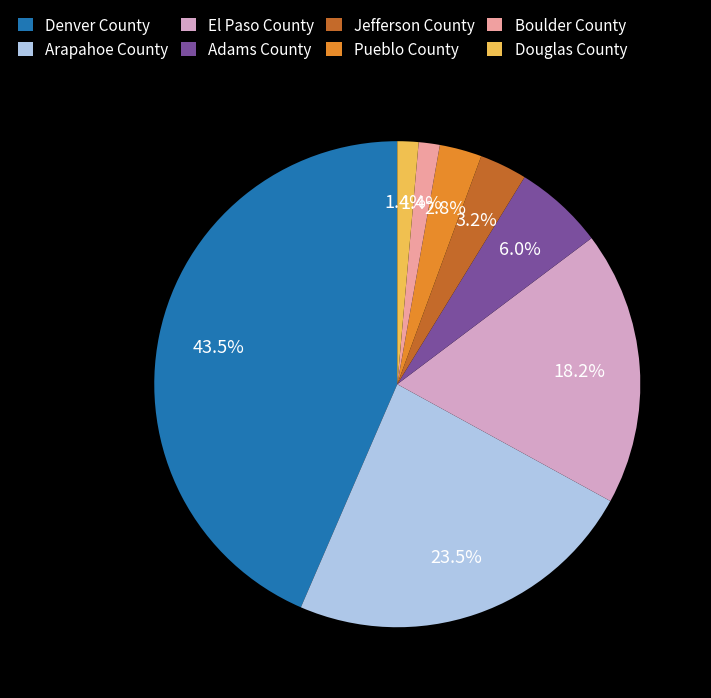

To the nearest percent, what portion does Douglas County represent?

1%